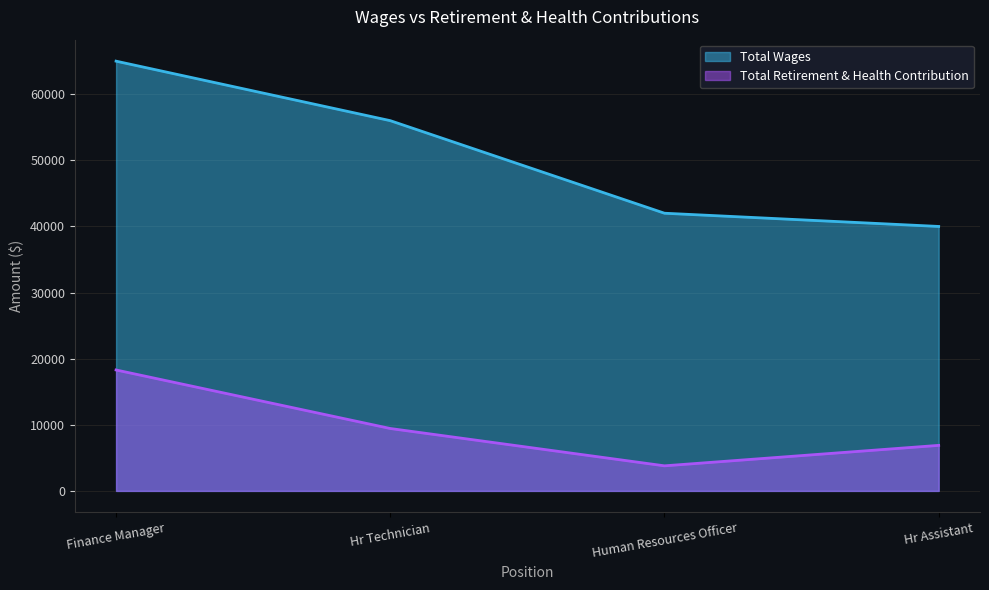

Read the Total Wages value at Hr Assistant.

40000